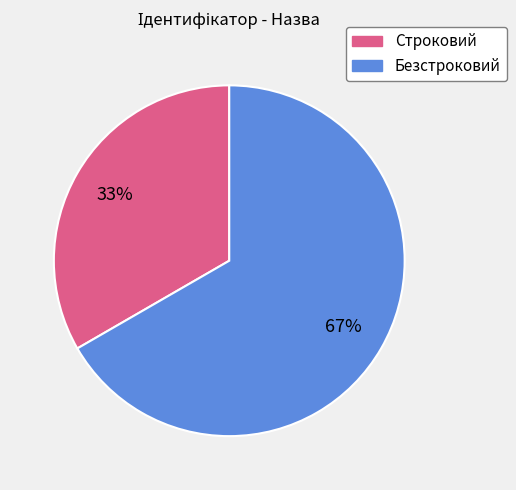

Count the number of slices in the pie.

2